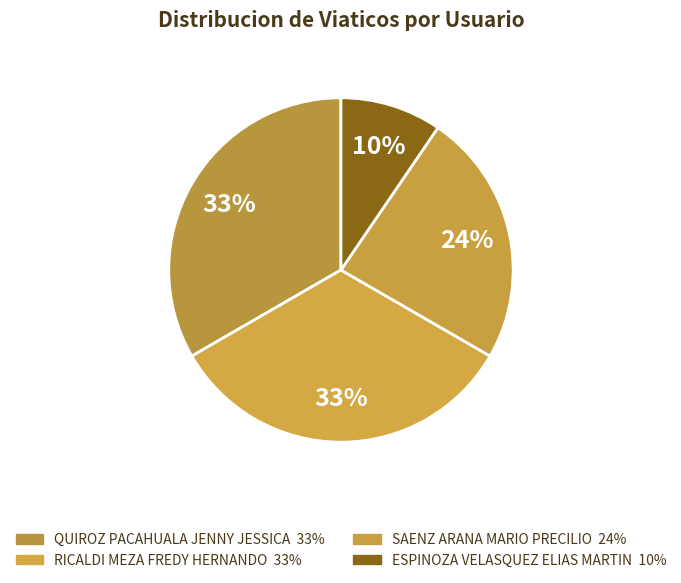

What is the smallest slice in the pie chart?

ESPINOZA VELASQUEZ
ELIAS MARTIN